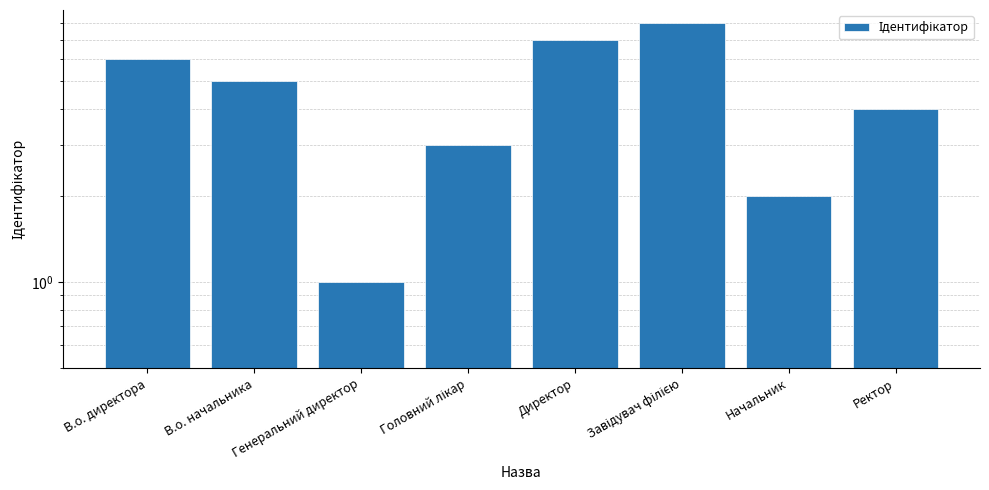

Rank the categories by value from lowest to highest.

Генеральний директор, Начальник, Головний лікар, Ректор, В.о. начальника, В.о. директора, Директор, Завідувач філією